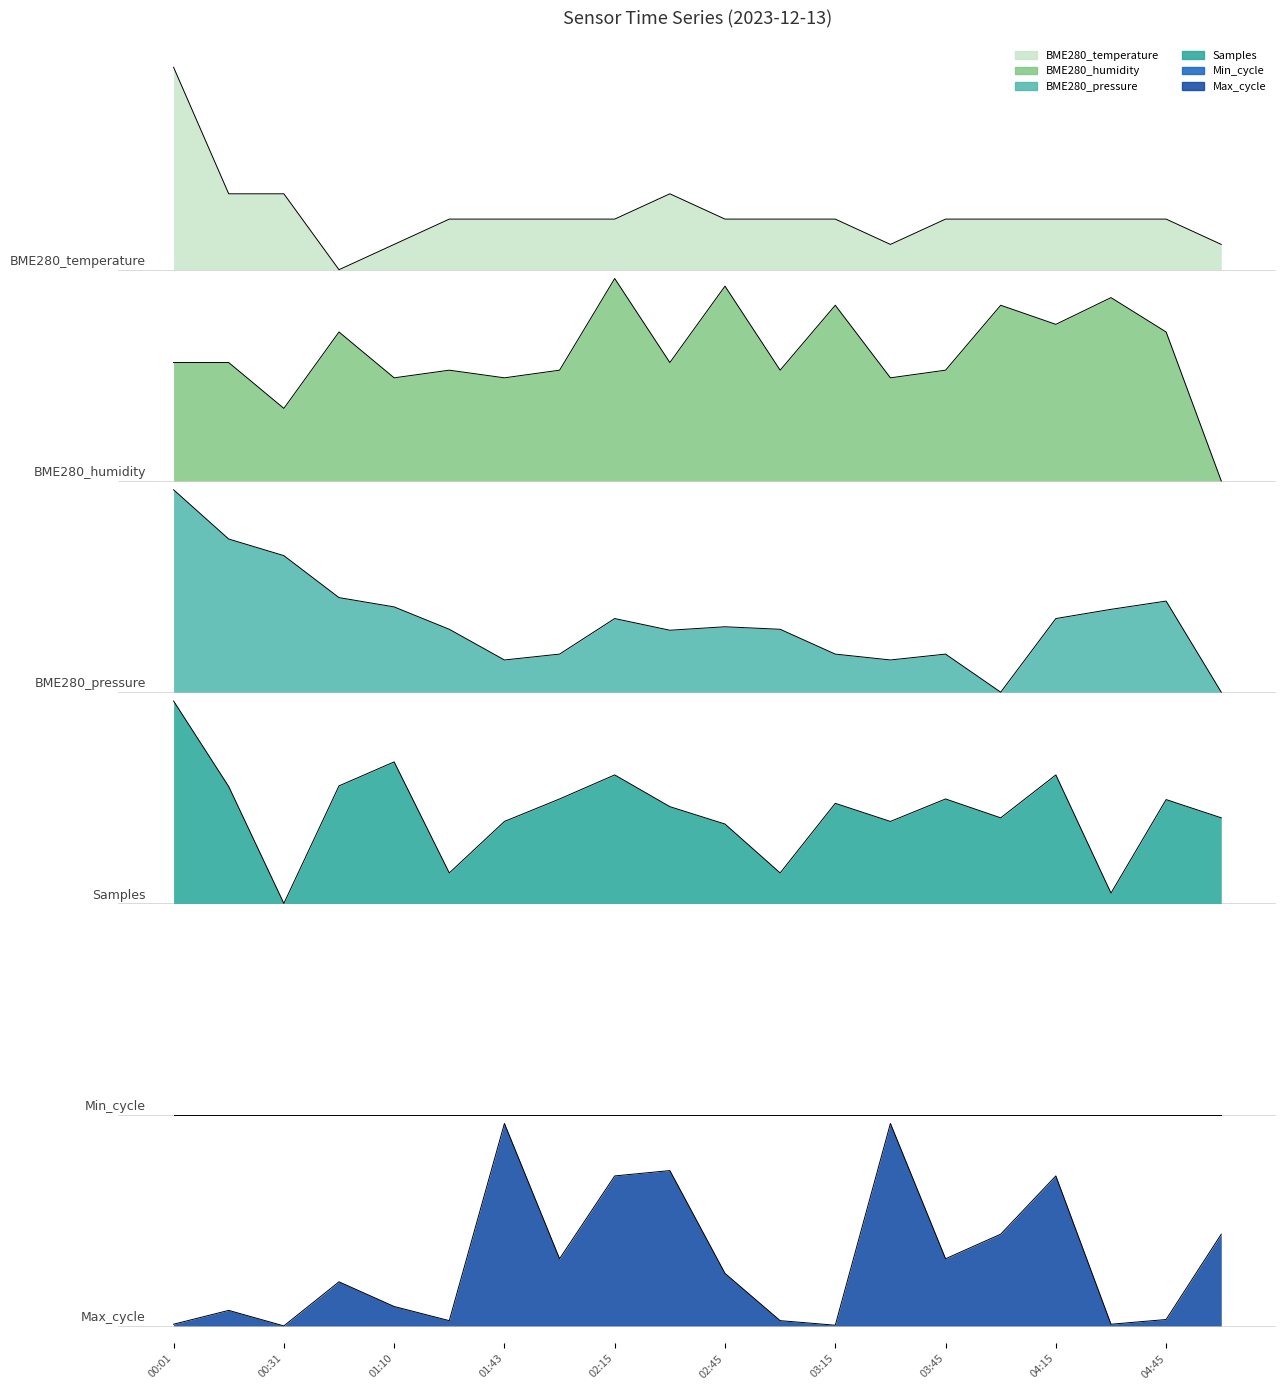

What is the difference between the highest and lowest values at 01:27?

6.3